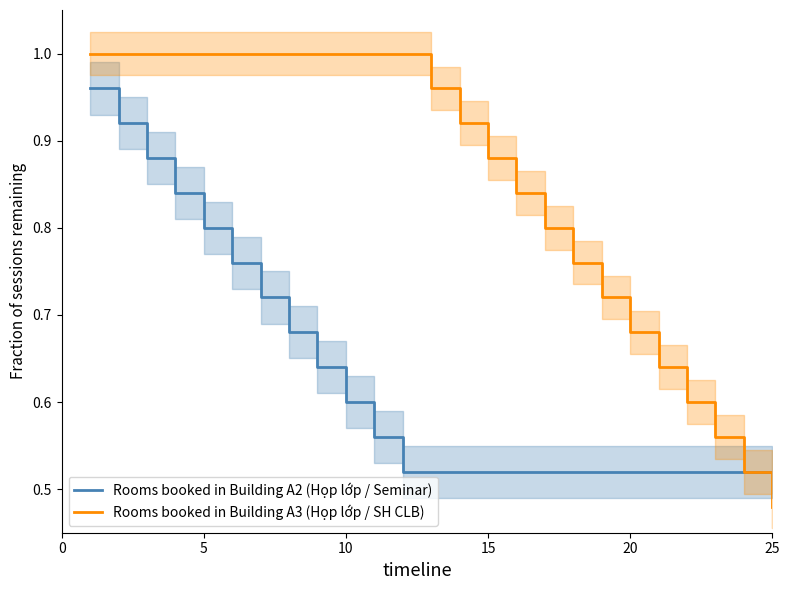

Is this an area chart (filled region under the line)?

No